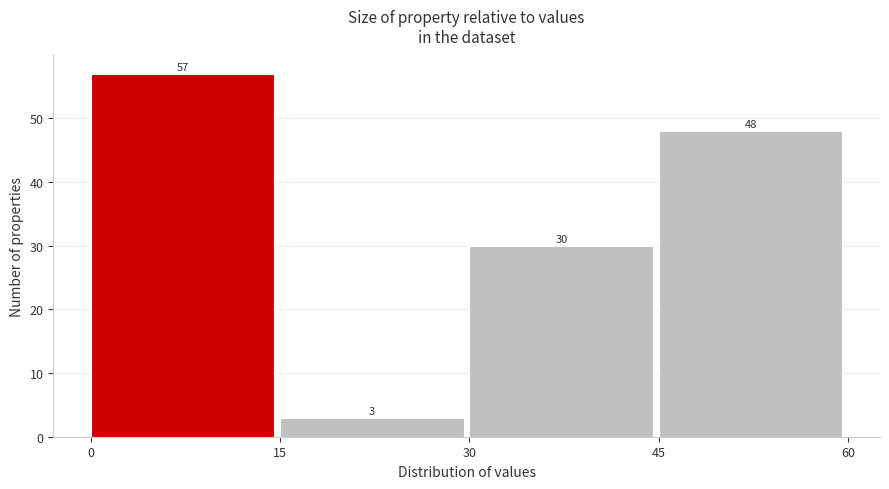

What is the height of the bar covering 0 to 15 on the x-axis?

57